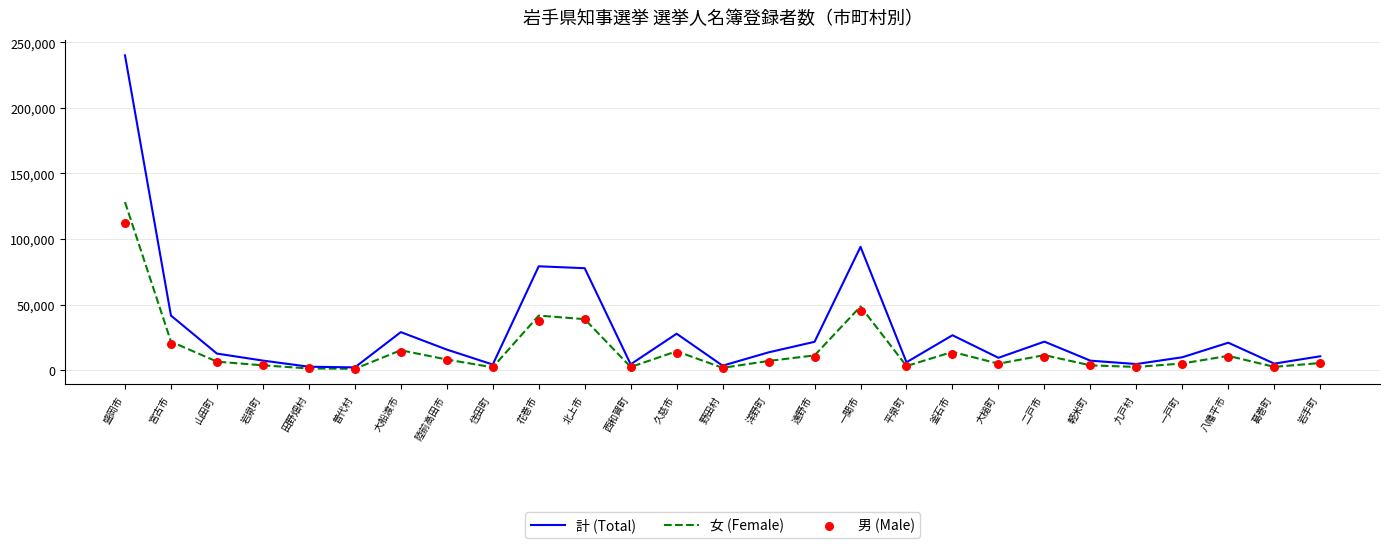

Which series has the largest total across all categories?

計 (Total)